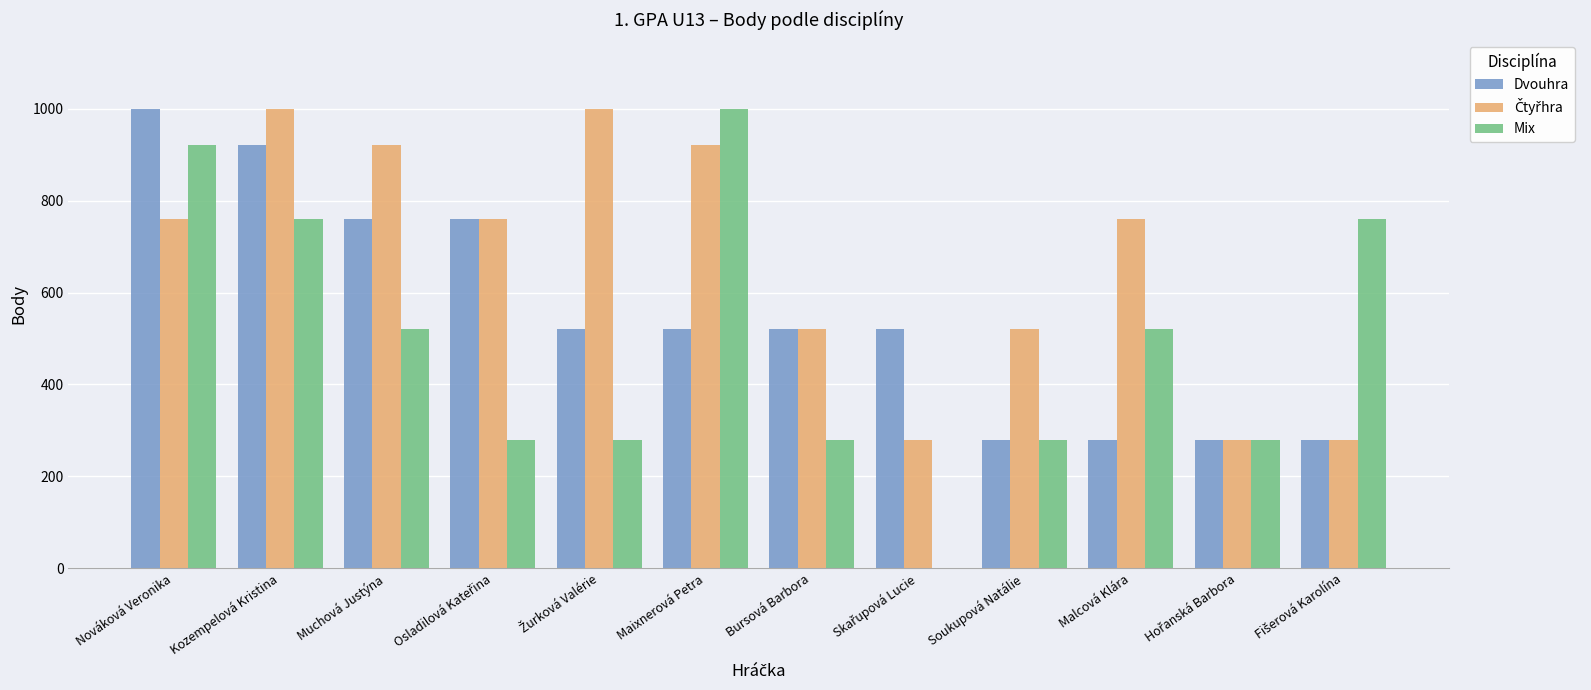

Are the bars horizontal?

No